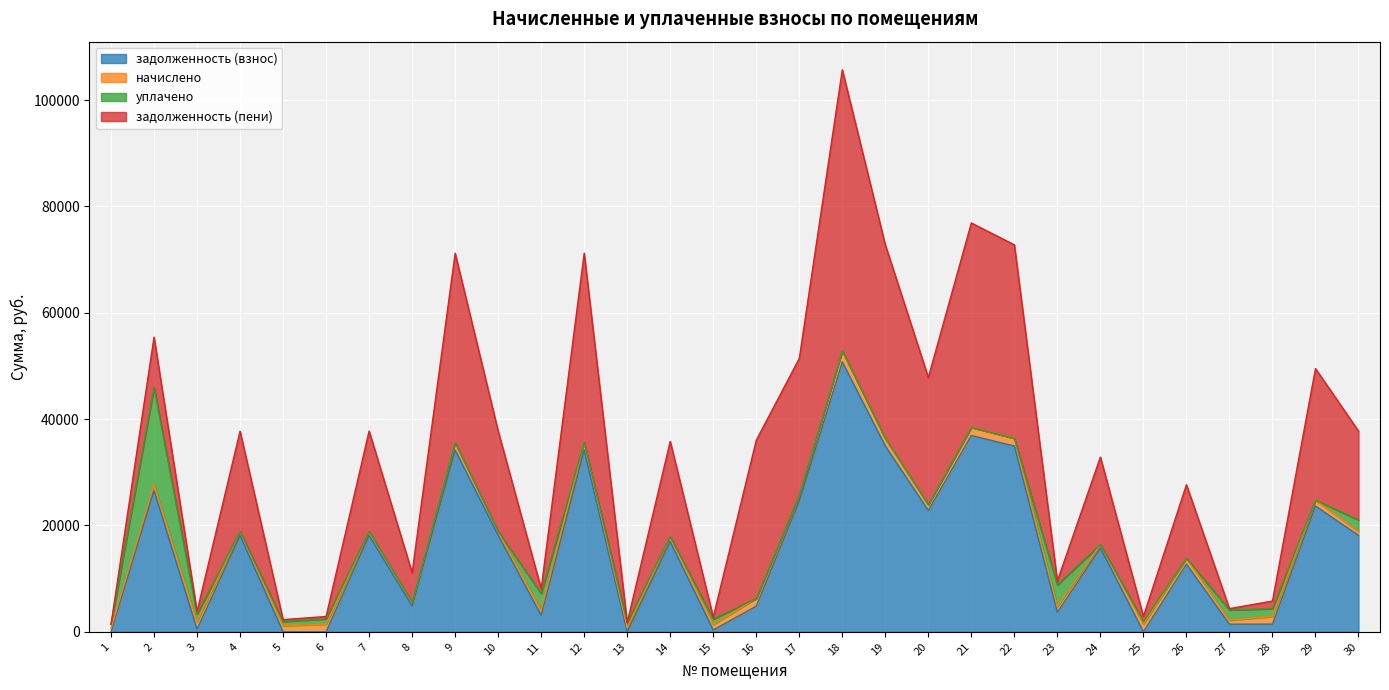

What is the spread (max minus min) of values at 10?

18879.8